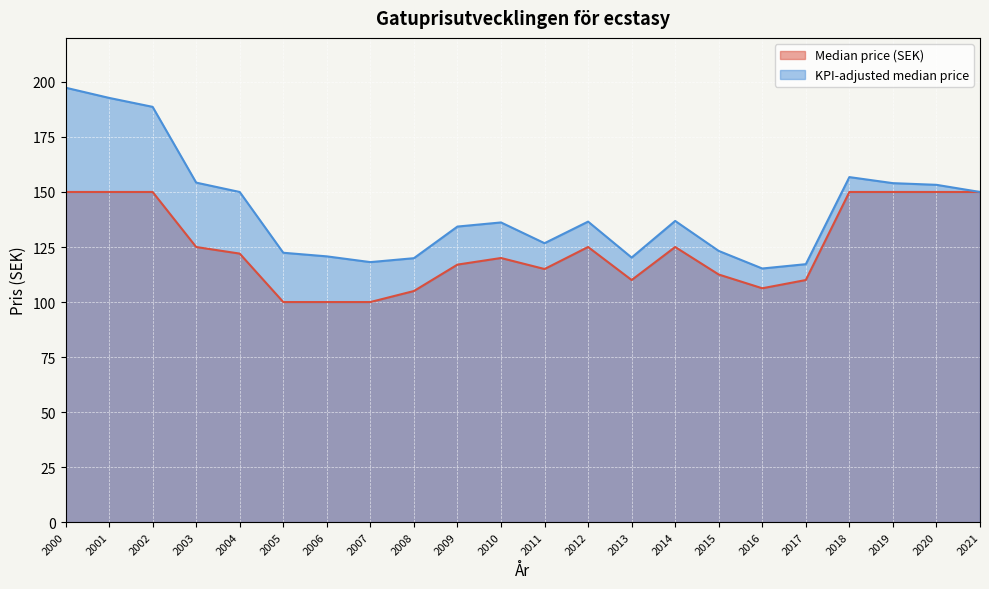

At how many categories does at least one series exceed 193?

1